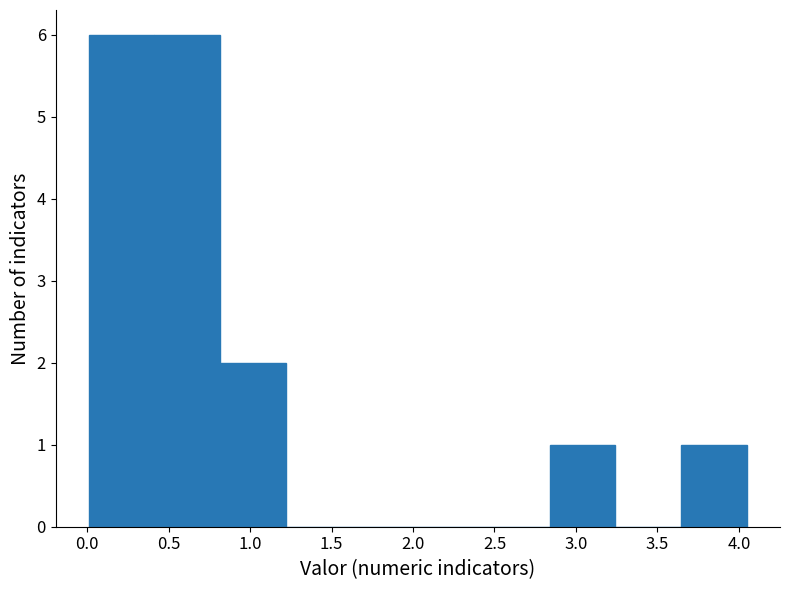

What is the height of the bar covering 3.65 to 4.05 on the x-axis? Neither the bar edges nor the heights are printed on the chart, so give them approximately, as read against the axes.

1